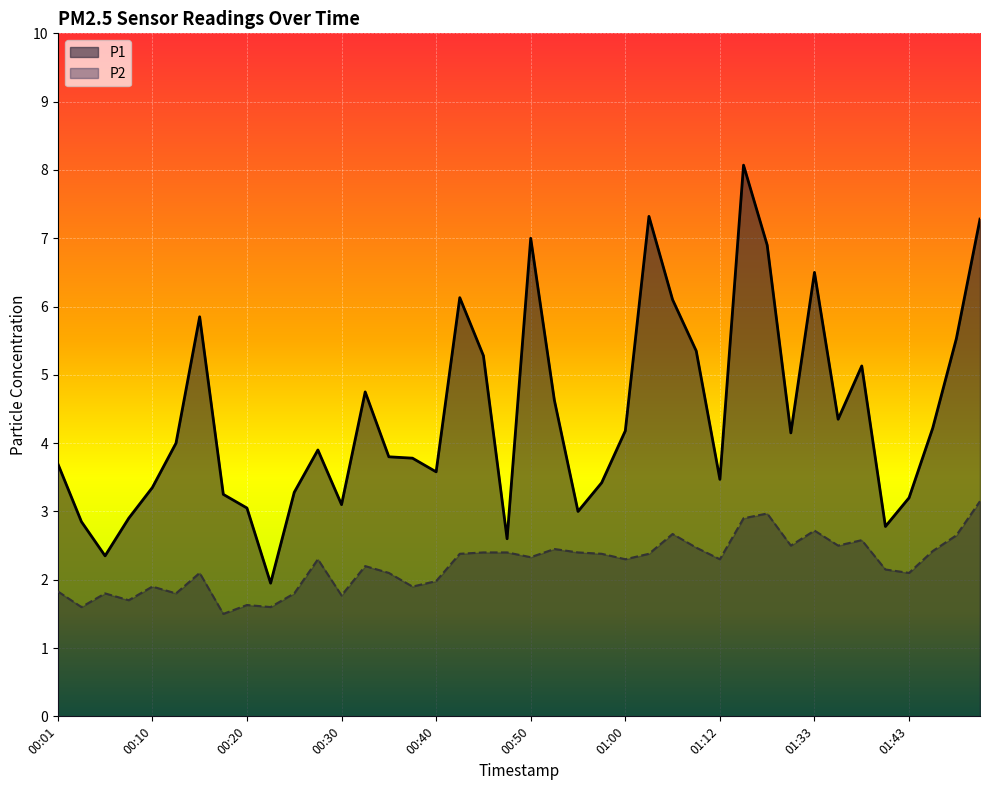

How many data points does each series have?

40